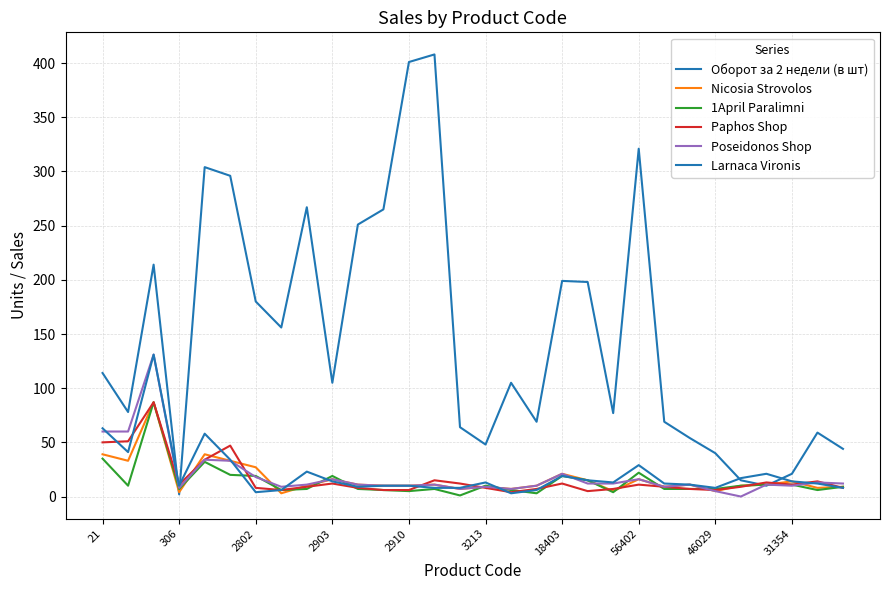

Does the chart display data point markers on the line(s)?

No